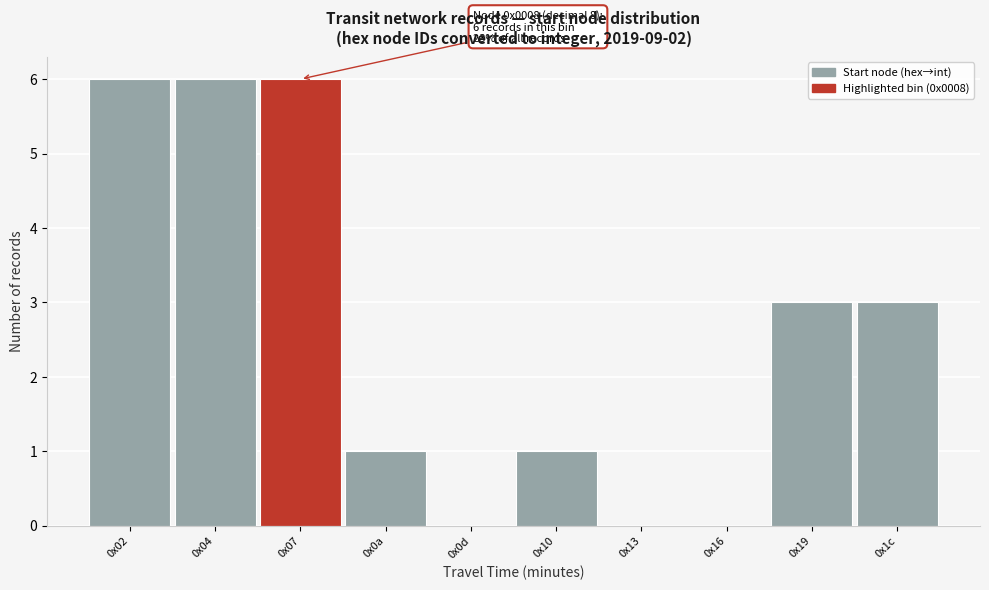

Reading left to right, transcribe all the data shown in this chart.

0x02=6	0x04=6	0x07=6	0x0a=1	0x0d=0	0x10=1	0x13=0	0x16=0	0x19=3	0x1c=3